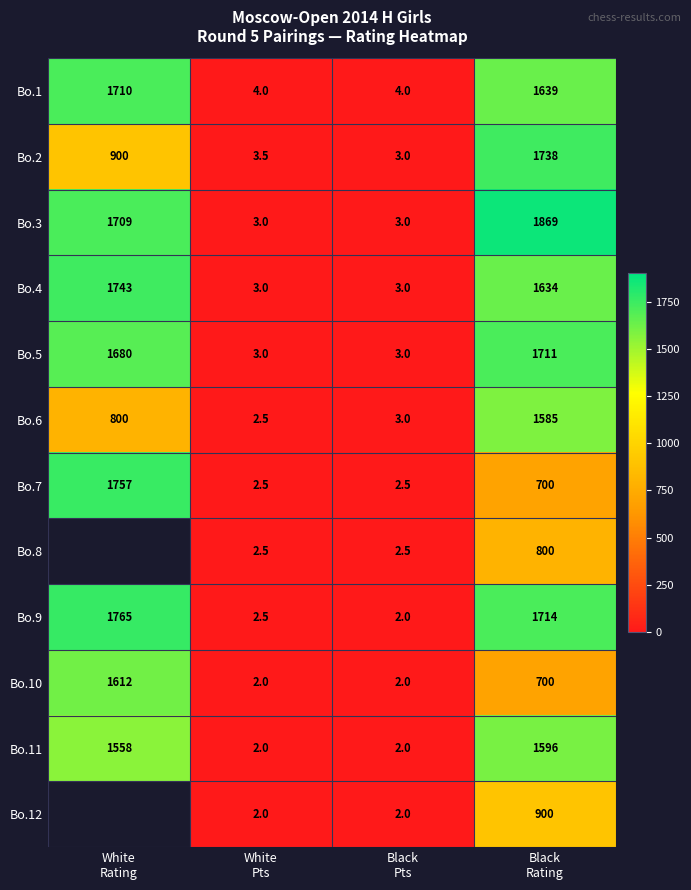

What is the average value of the Bo.11 series?

789.5